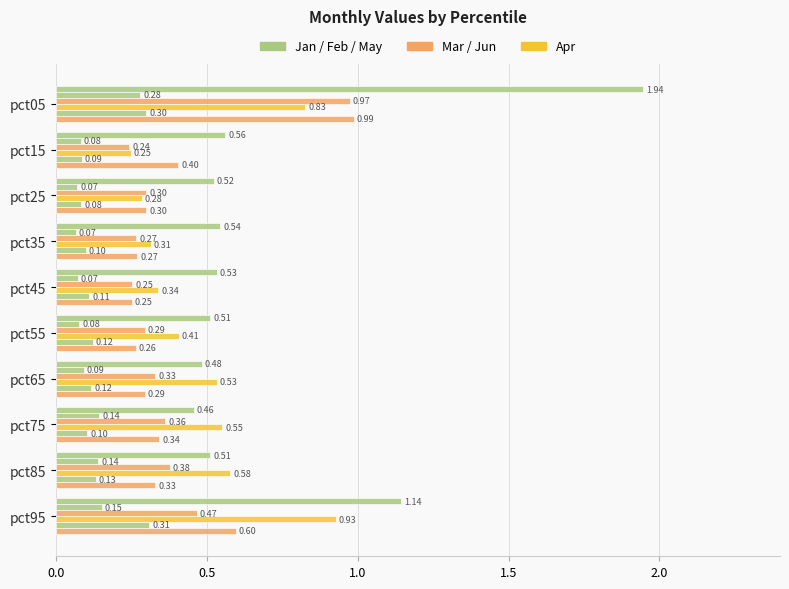

Count the number of data series in this chart.

6